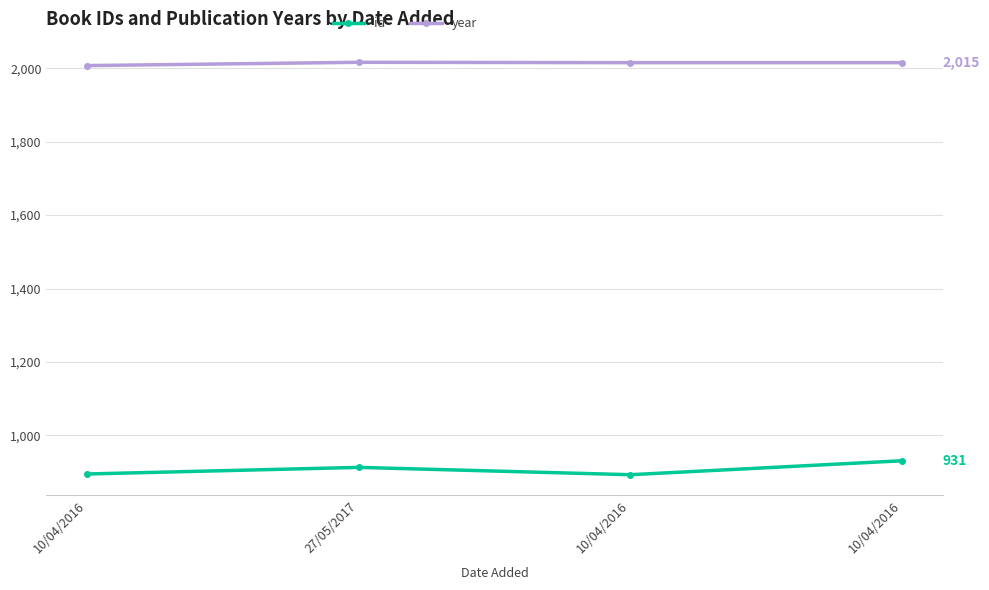

Which series has the largest range (max minus min)?

id